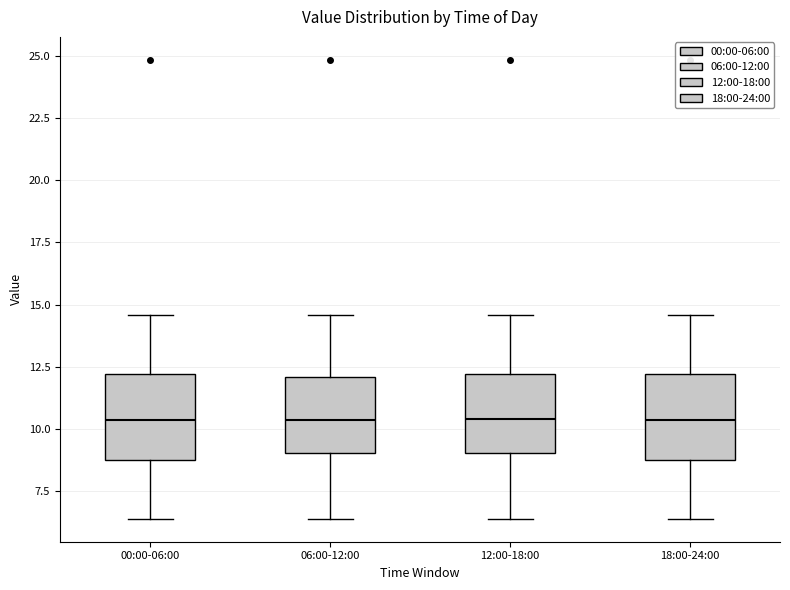

Reading left to right, read every box against the y-axis: the position of its median line, the range the box covers, and the ends of its whiskers. The values are not printed on the chart, so give them approximately, as read against the axis.

00:00-06:00: median 10.5, box 9.0 to 12.0, whiskers 6.5 to 14.5
06:00-12:00: median 10.5, box 9.0 to 12.0, whiskers 6.5 to 14.5
12:00-18:00: median 10.5, box 9.0 to 12.0, whiskers 6.5 to 14.5
18:00-24:00: median 10.5, box 9.0 to 12.0, whiskers 6.5 to 14.5